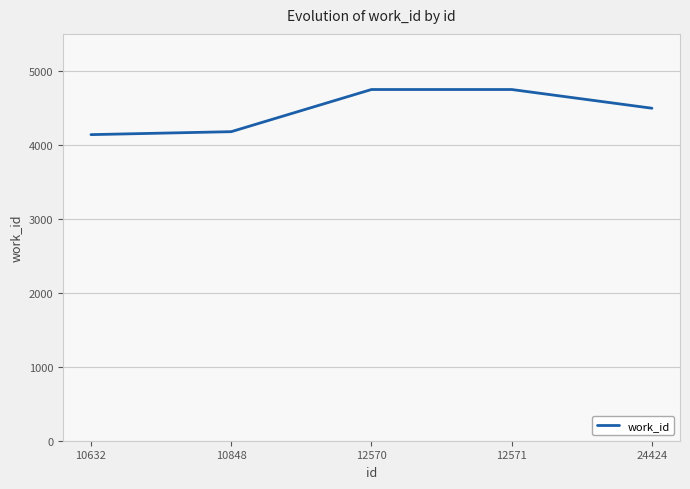

Reading right to left, transcribe all the data shown in this chart.

4495	4748	4748	4178	4138